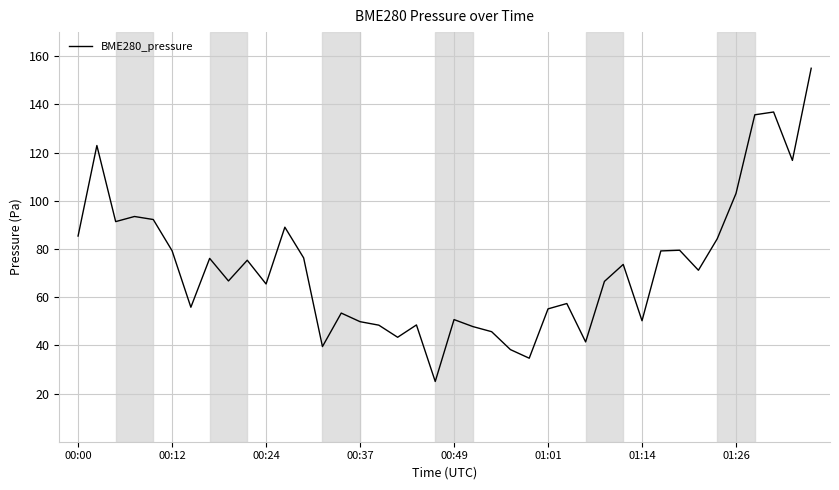

What is the difference between the maximum and minimum values?

130.0